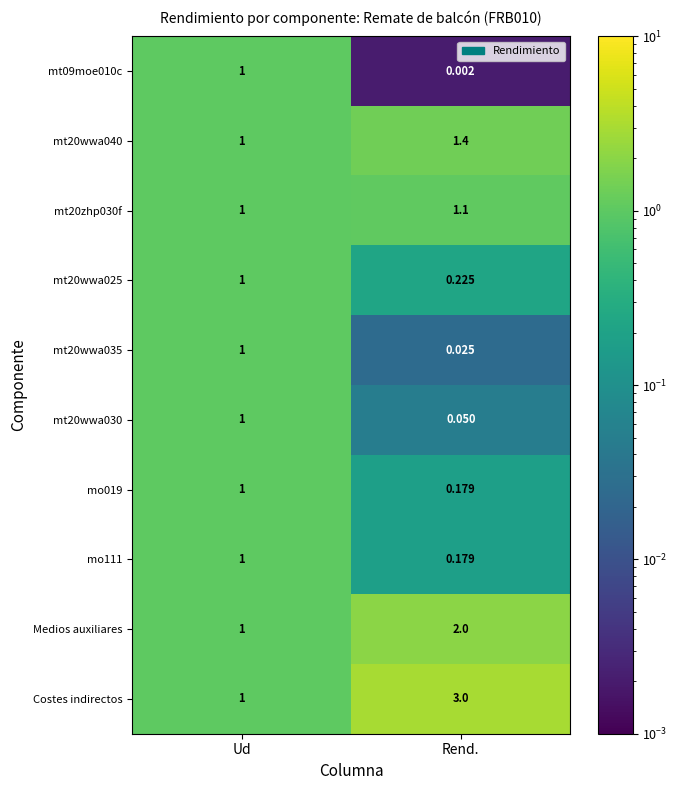

What is the total value across all series at Rend.?

8.2